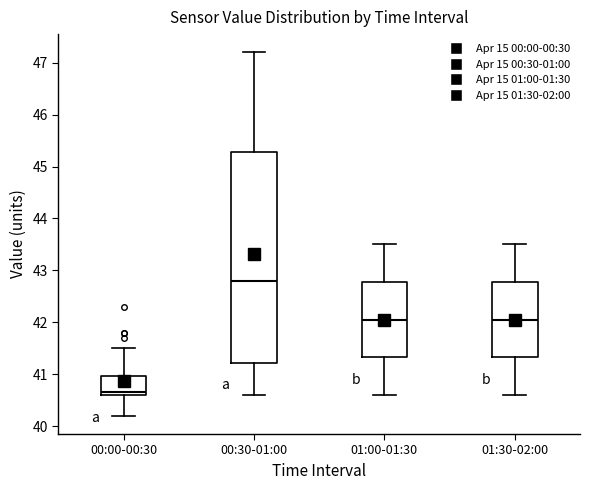

Reading left to right, read every box against the y-axis: the position of its median line, the range the box covers, and the ends of its whiskers. The values are not printed on the chart, so give them approximately, as read against the axis.

00:00-00:30: median 40.7, box 40.6 to 41.0, whiskers 40.2 to 41.5
00:30-01:00: median 42.8, box 41.2 to 45.3, whiskers 40.6 to 47.2
01:00-01:30: median 42.1, box 41.3 to 42.8, whiskers 40.6 to 43.5
01:30-02:00: median 42.1, box 41.3 to 42.8, whiskers 40.6 to 43.5